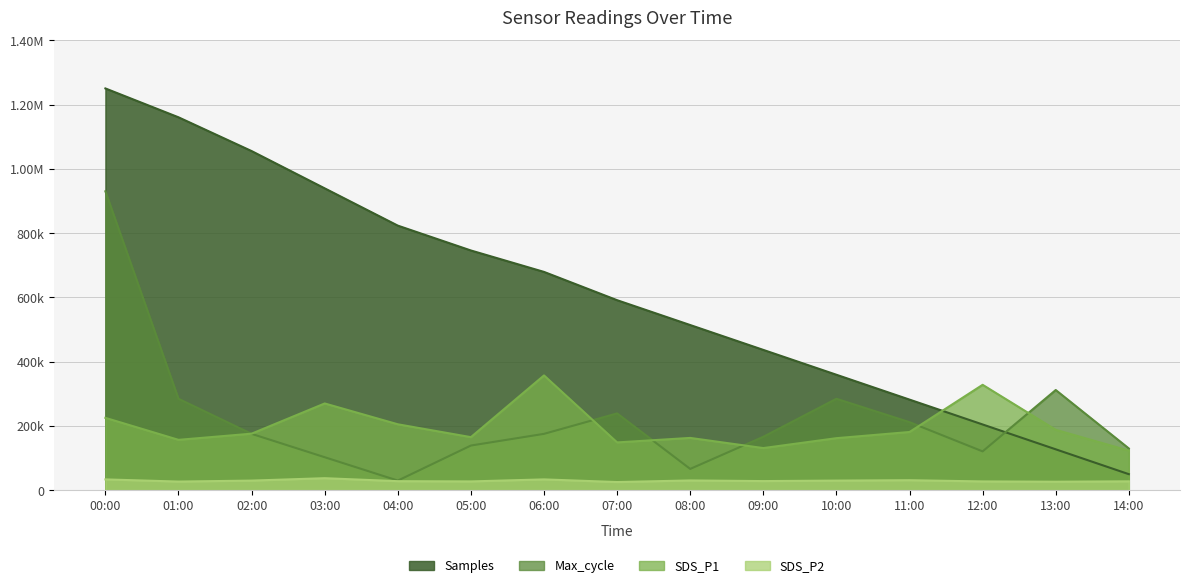

True or false: SDS_P1 and SDS_P2 cross at least once.

False